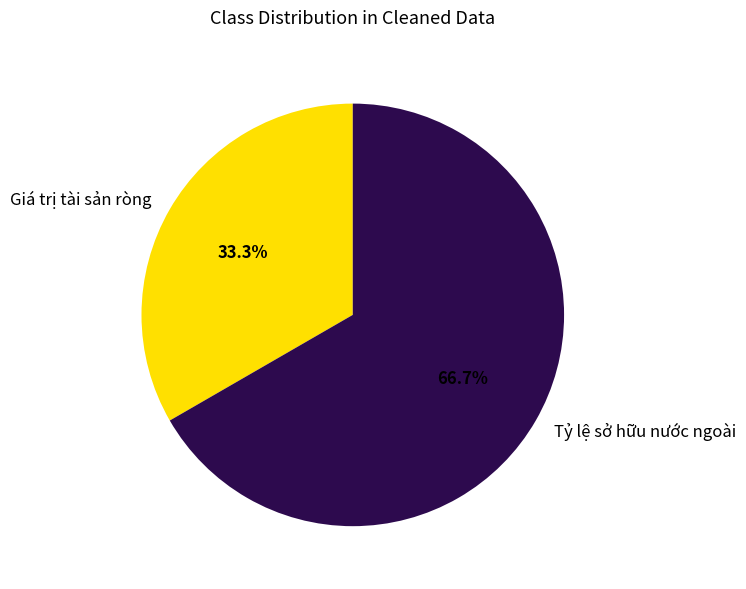

What is the smallest slice in the pie chart?

Giá trị tài sản ròng